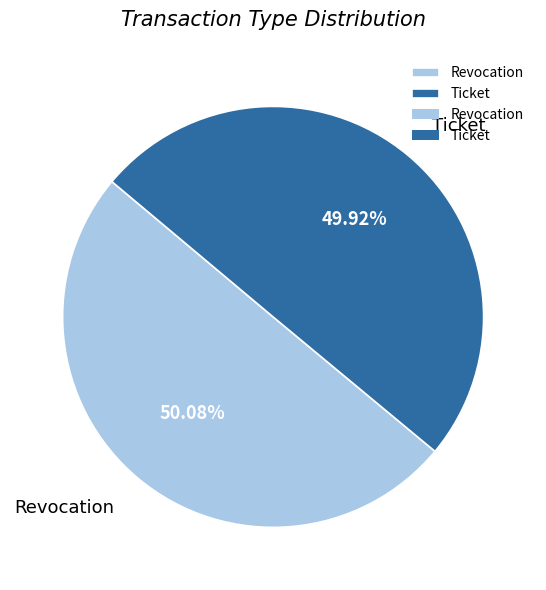

Does any single category account for the majority?

Yes